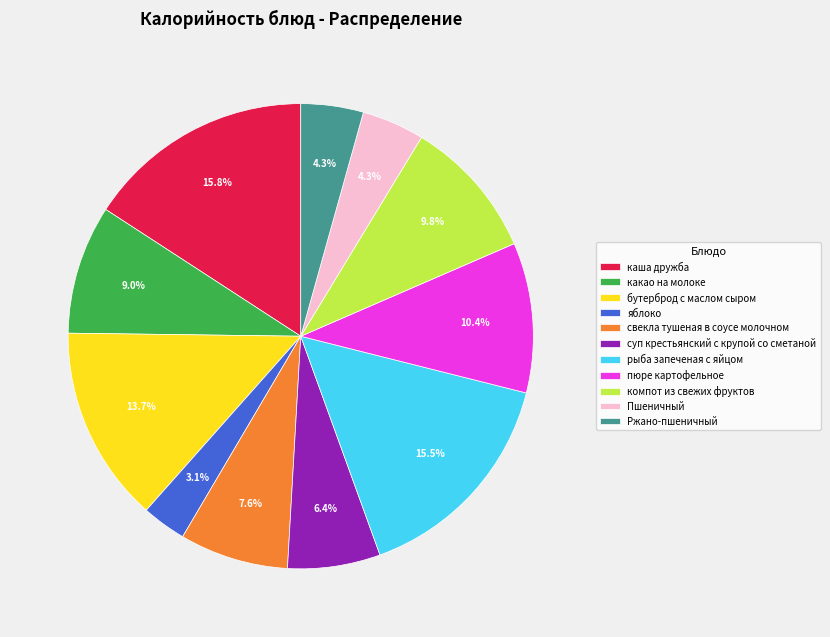

Approximately how many times larger is the value at суп крестьянский с крупой со сметаной compared to Пшеничный?

1.5